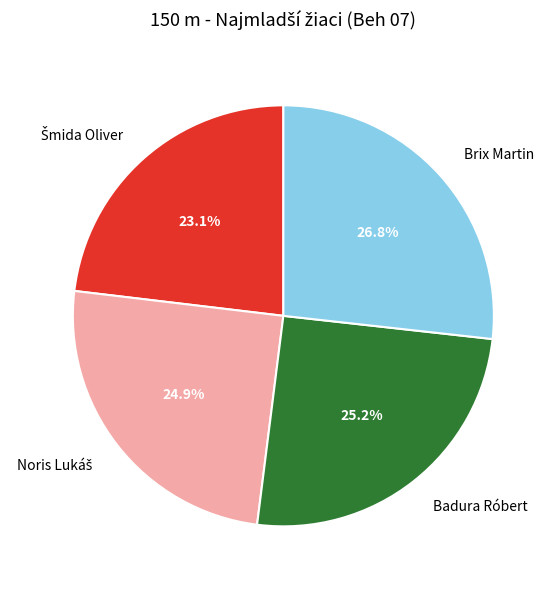

Which slice is the largest?

Brix Martin